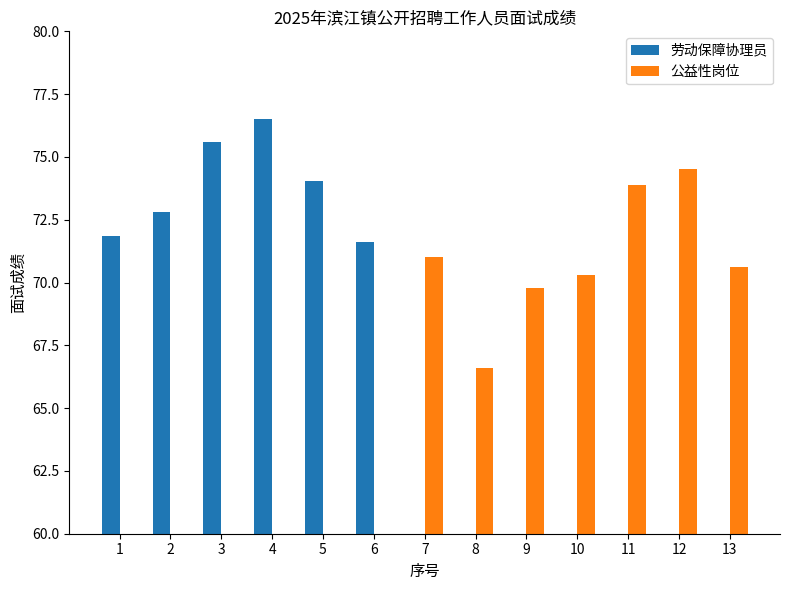

Are the bars horizontal?

No